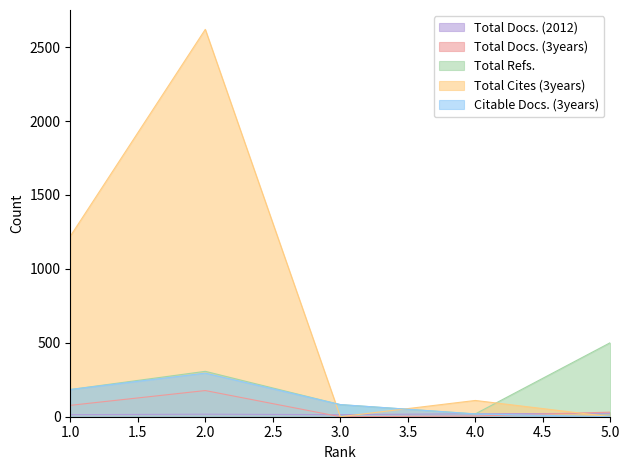

List the series in order of their peak value, lowest first.

Total Docs. (2012), Total Docs. (3years), Citable Docs. (3years), Total Refs., Total Cites (3years)